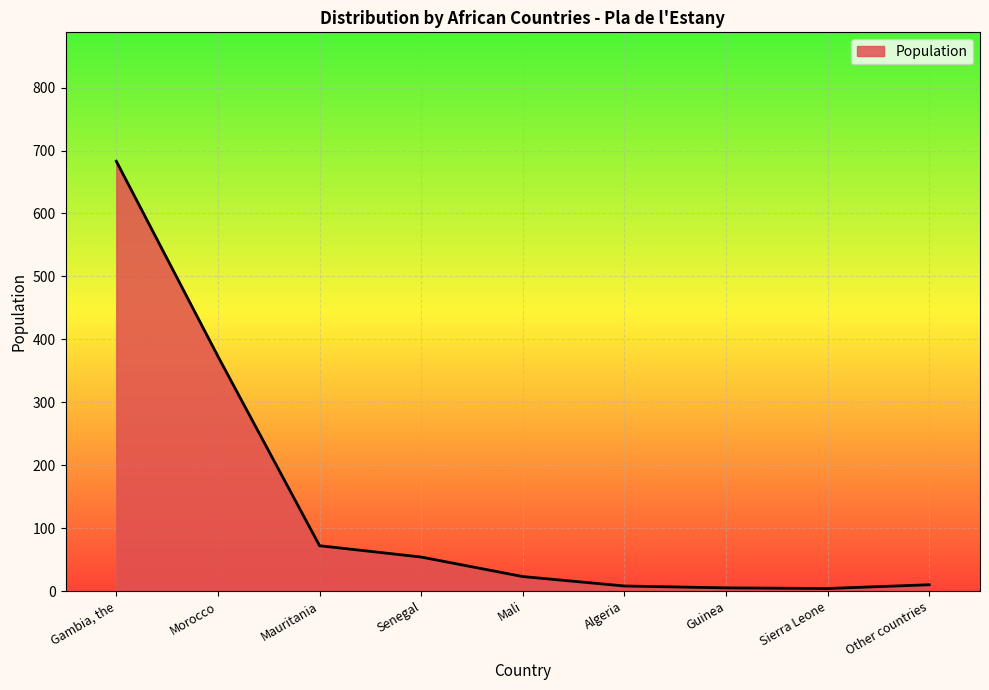

Rank the categories by value from highest to lowest.

Gambia, the, Morocco, Mauritania, Senegal, Mali, Other countries, Algeria, Guinea, Sierra Leone